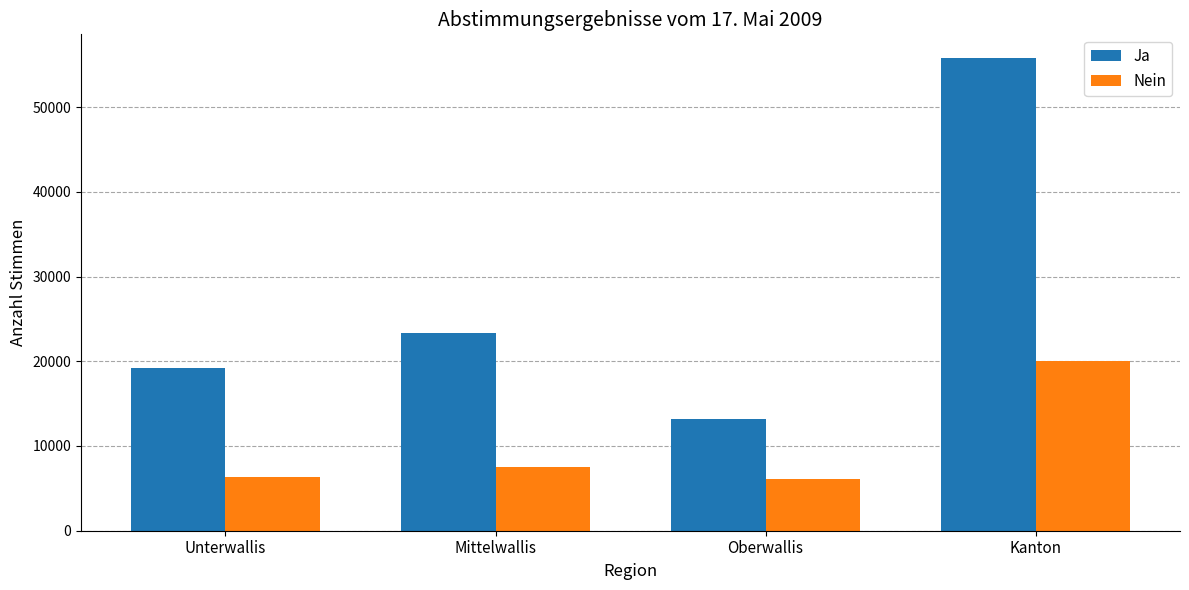

What is the difference between the maximum and second lowest values in the Ja series?

36569